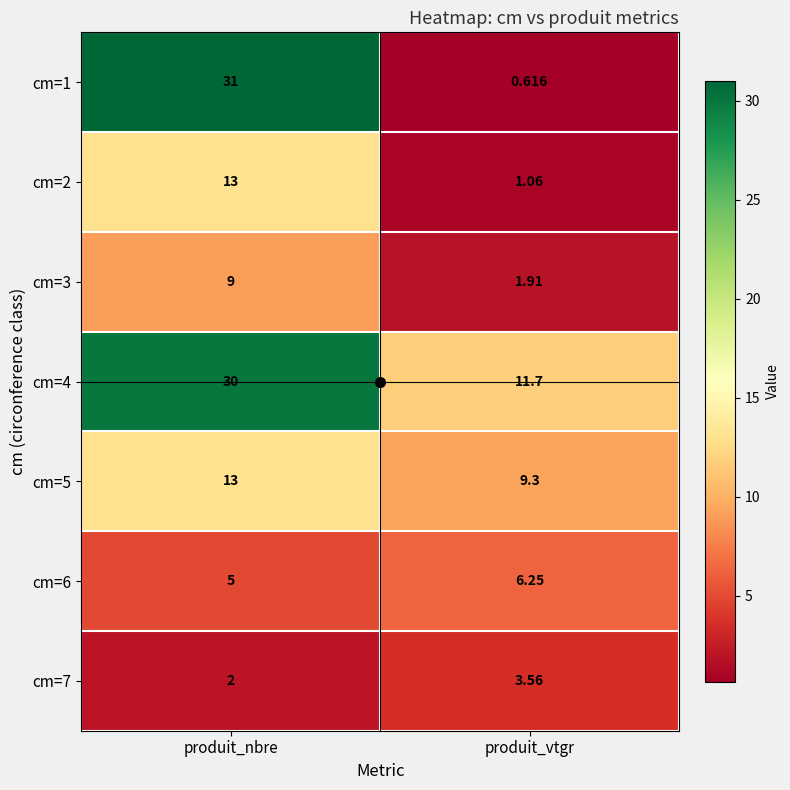

At which label is cm=4 closest to 20?

produit_vtgr